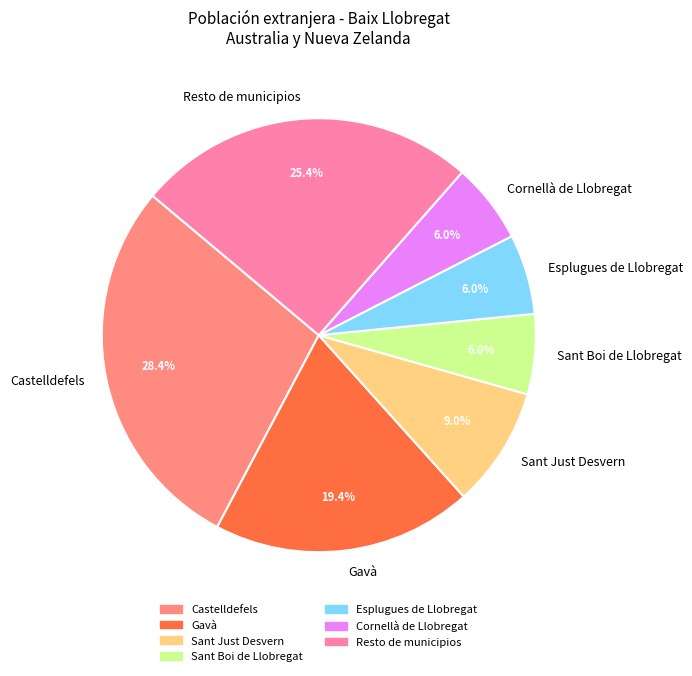

What portion of the pie excludes Gavà?

80.6%